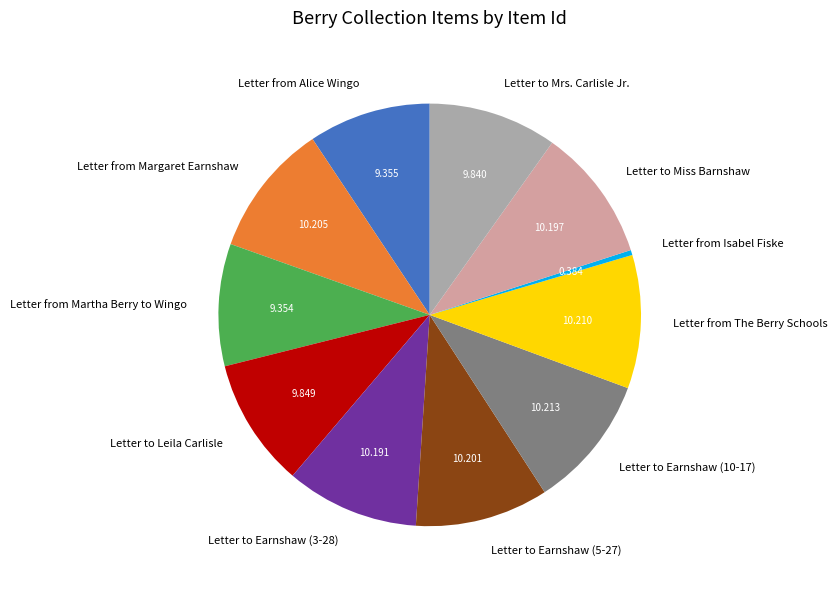

Which slice is the smallest?

Letter from Isabel Fiske